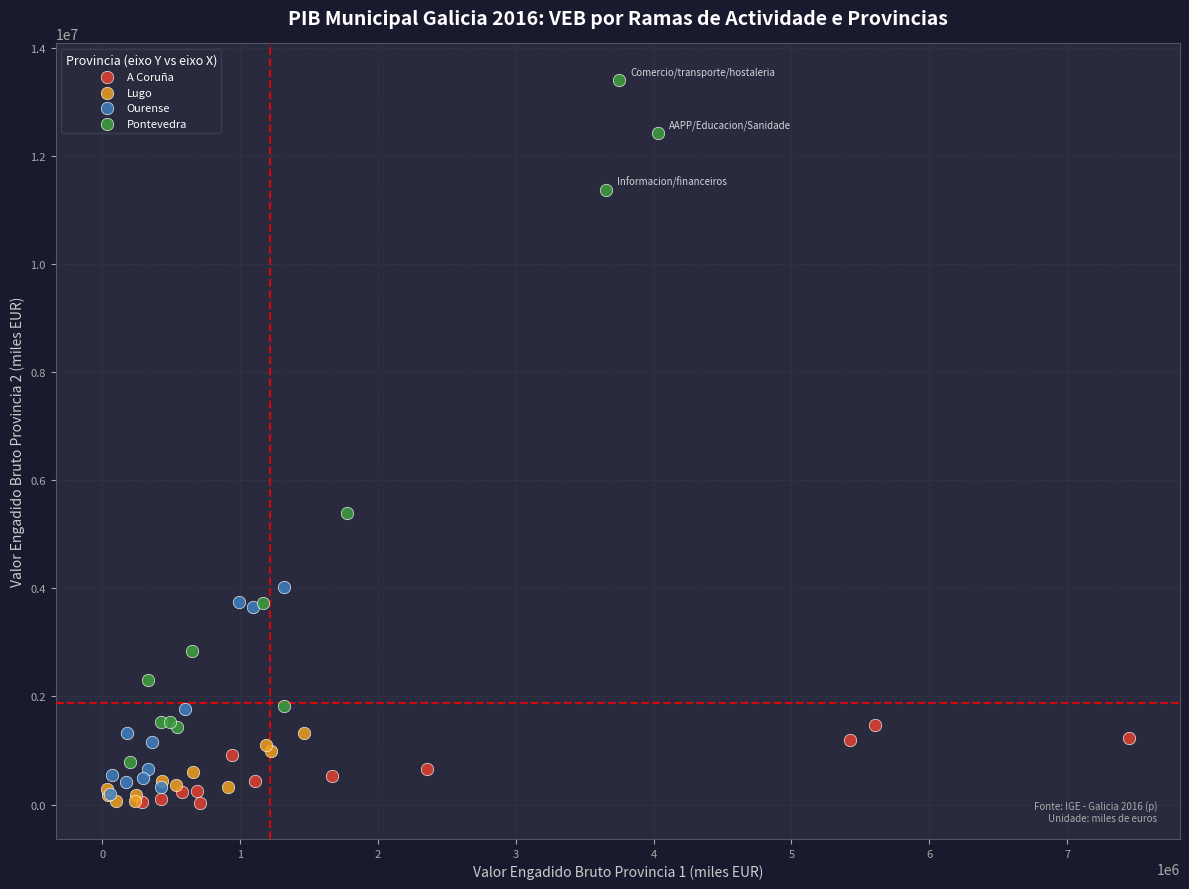

Which series has the largest Y range (max minus min)?

Pontevedra